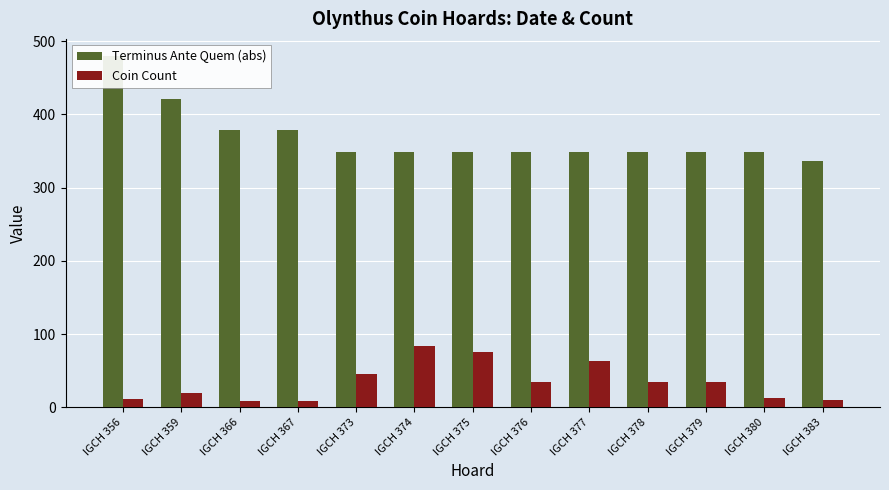

What is the total value across all series at IGCH 374?

432